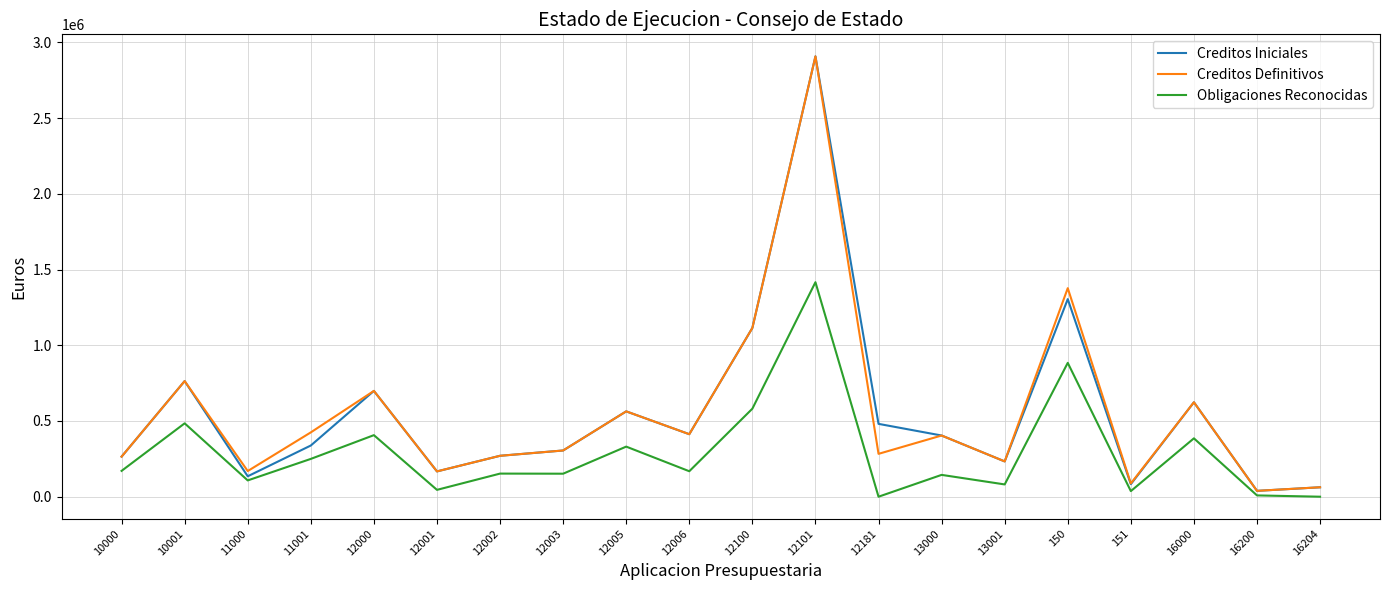

What position from the right is 12001?

15